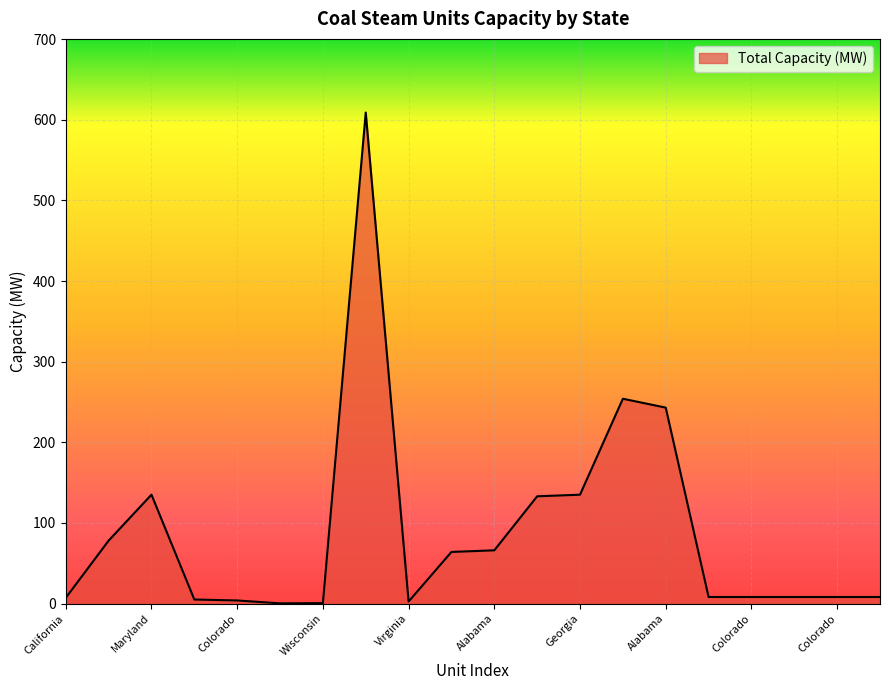

What is the greatest value displayed?

609.0